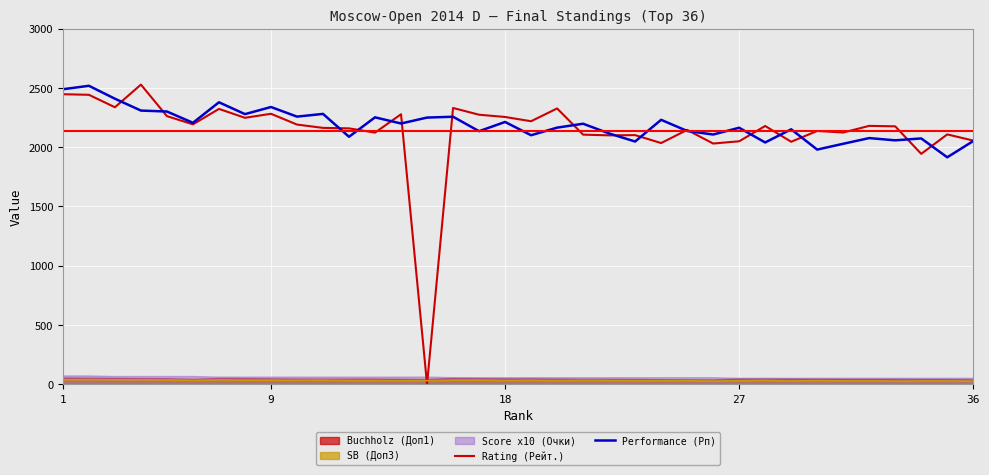

Is the value of Rating (Рейт.) at 6 greater than the value of Performance (Рп) at 9?

No